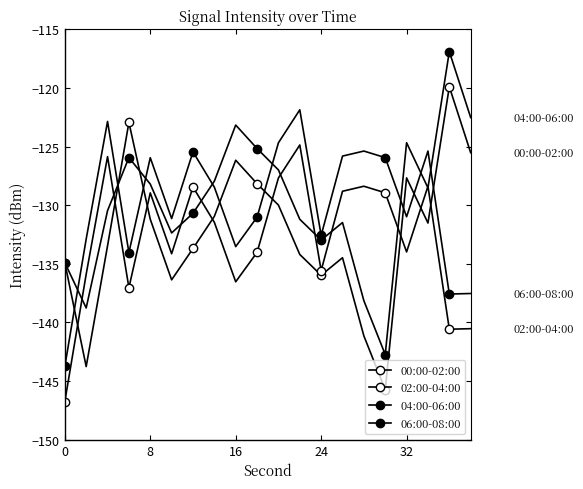

Reading right to left, what are all the values shown in this chart?

00:00-02:00: -125.5	-119.9	-131.5	-127.7	-145.7	-141.1	-134.5	-136.0	-134.2	-130.0	-128.2	-126.2	-131.0	-133.7	-136.4	-131.2	-122.9	-133.5	-143.8	-134.9
02:00-04:00: -140.5	-140.6	-128.4	-134.0	-128.9	-128.4	-128.8	-135.6	-124.9	-127.7	-134.0	-136.5	-131.5	-128.5	-134.1	-129.0	-137.0	-125.9	-135.9	-146.7
04:00-06:00: -122.5	-116.9	-128.5	-124.7	-142.7	-138.1	-131.5	-133.0	-131.2	-127.0	-125.2	-123.2	-128.0	-130.7	-132.4	-128.2	-125.9	-130.5	-138.8	-134.9
06:00-08:00: -137.5	-137.6	-125.4	-131.0	-125.9	-125.4	-125.8	-132.6	-121.9	-124.7	-131.0	-133.5	-128.5	-125.5	-131.1	-126.0	-134.0	-122.9	-132.9	-143.7